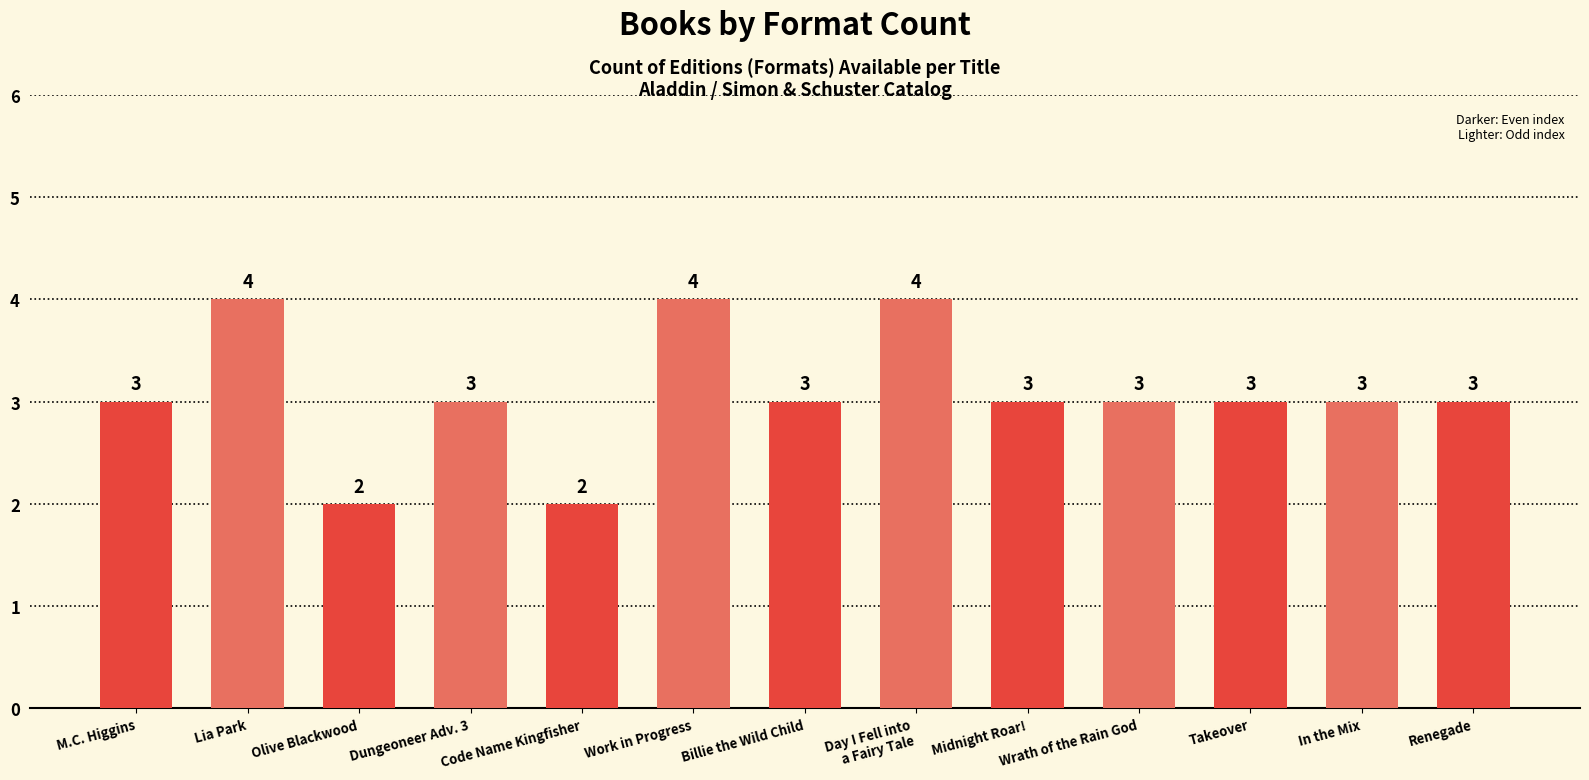

Count the number of categories in the chart.

13